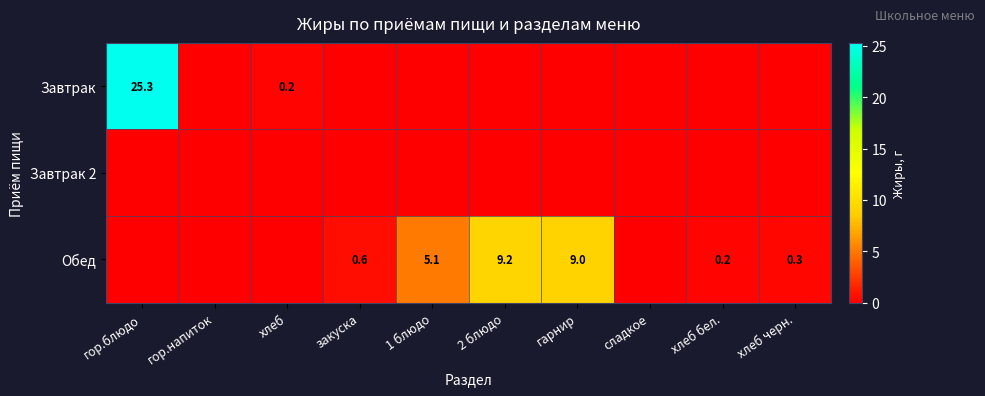

At how many categories does at least one series exceed 23?

1